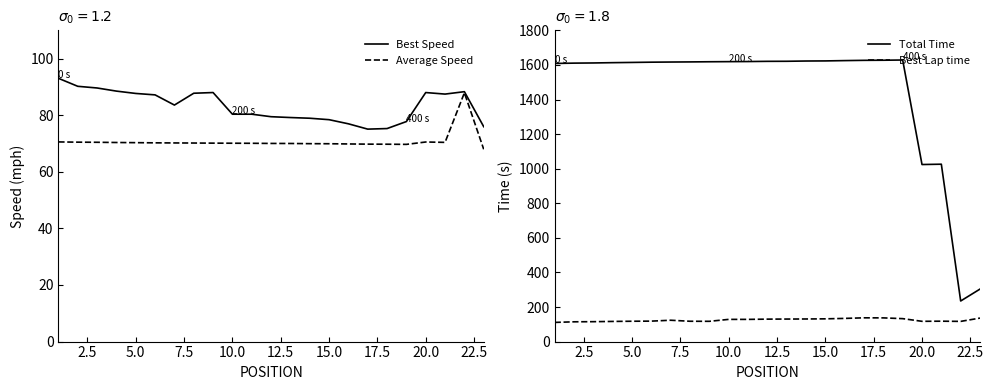

What is the maximum value shown in the chart?

1628.4